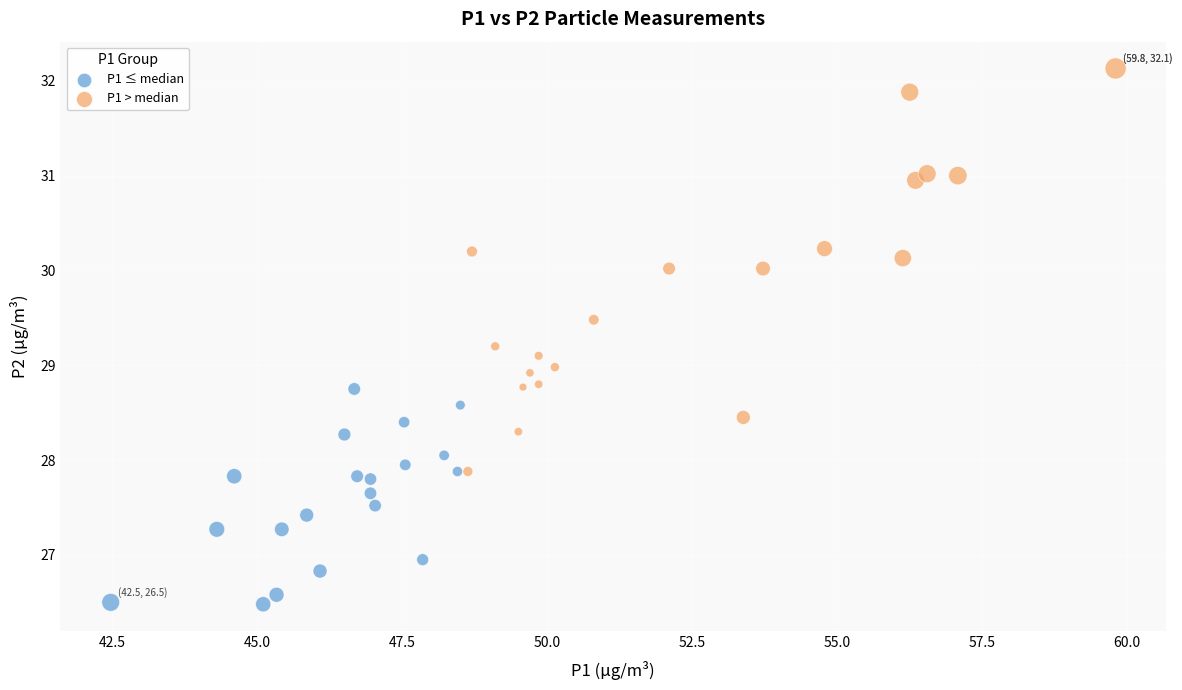

Which series reaches the maximum Y coordinate?

P1 > median